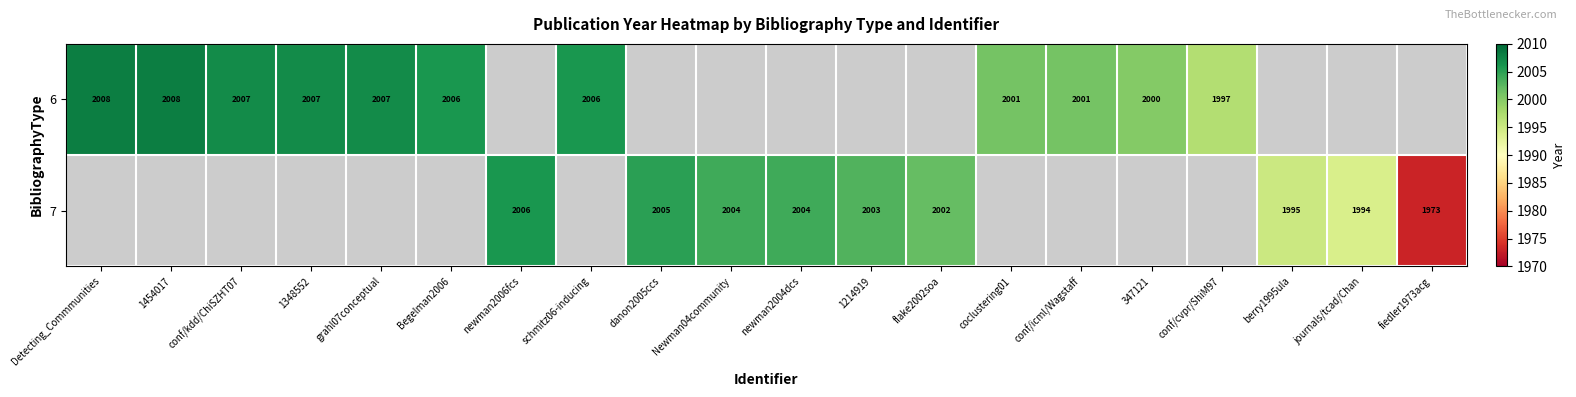

Which label corresponds to the largest value in the chart?

Detecting_Commmunities